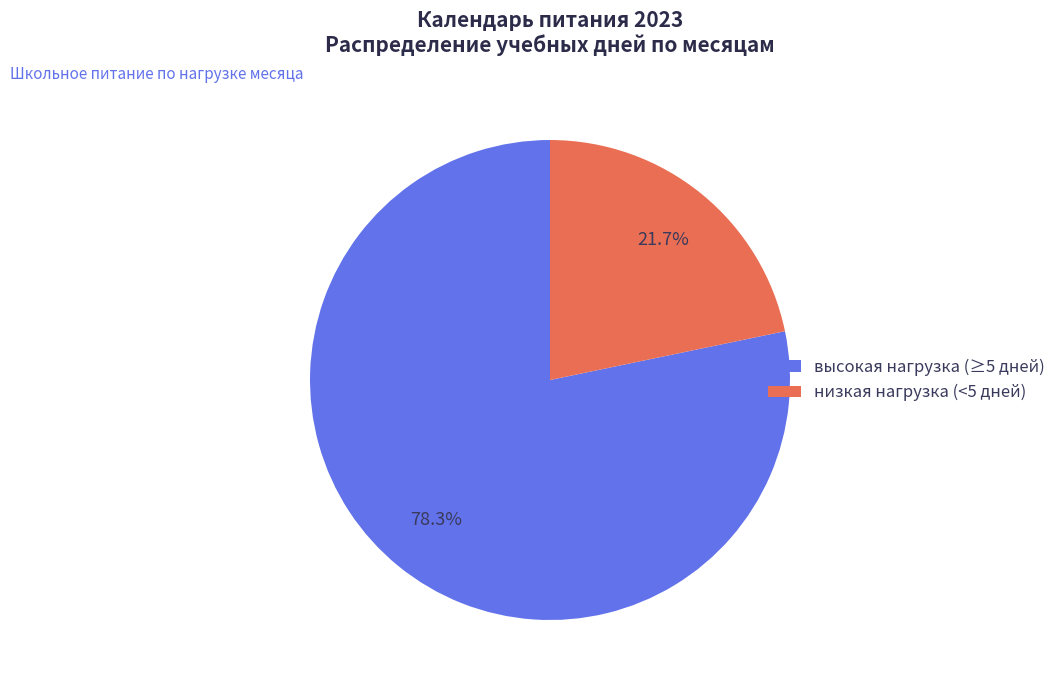

Which slice is the largest?

высокая нагрузка (≥5 дней)